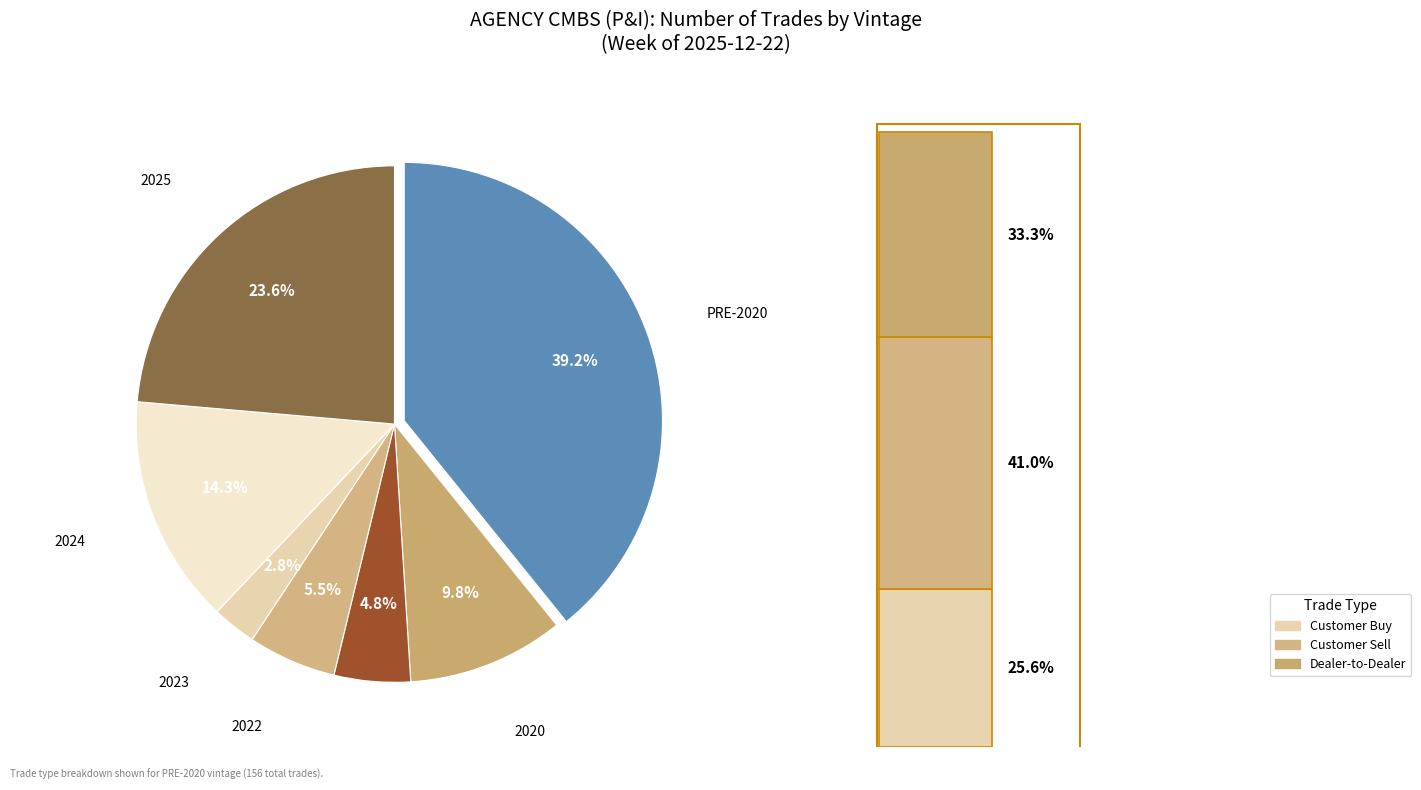

How many slices are in this pie chart?

7